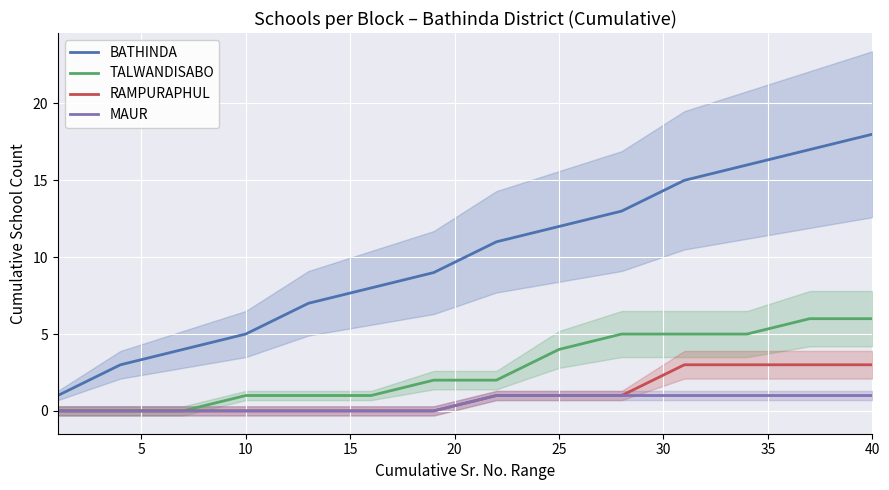

List the series in order of their peak value, lowest first.

MAUR, RAMPURAPHUL, TALWANDISABO, BATHINDA